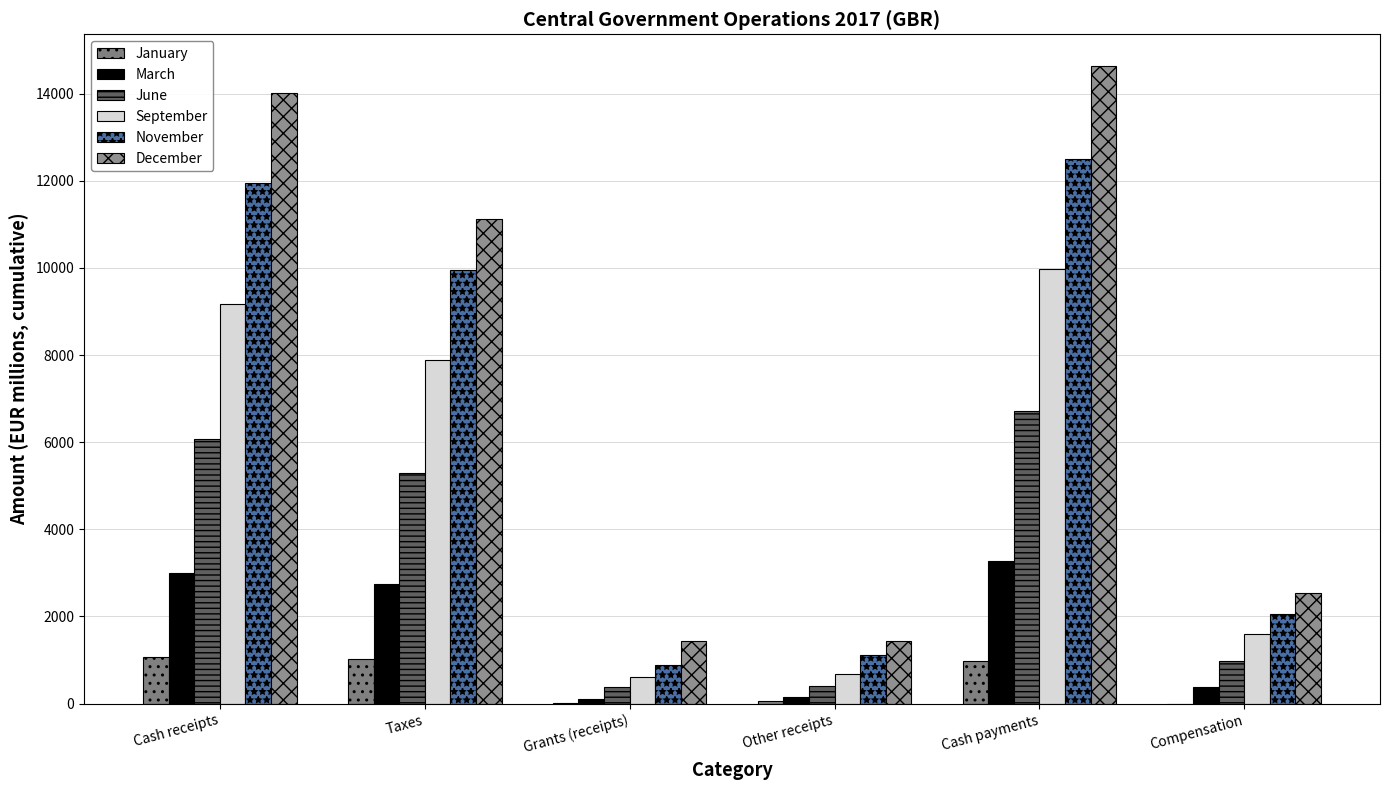

Does the chart contain stacked bars?

No